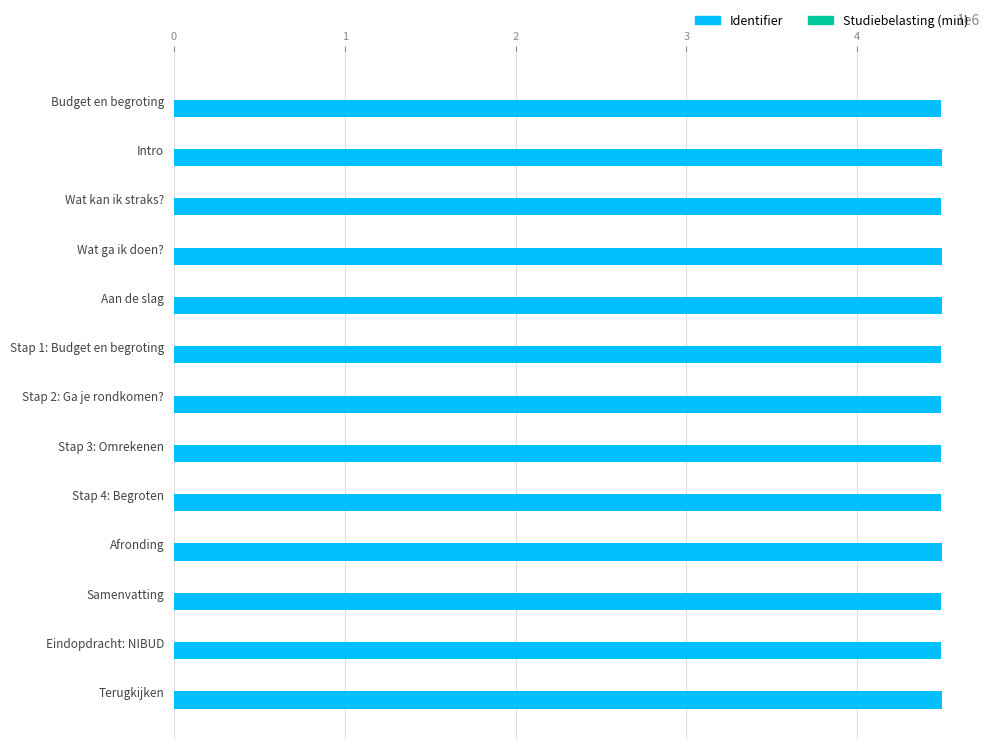

What is the sum of all Identifier values?

58403374